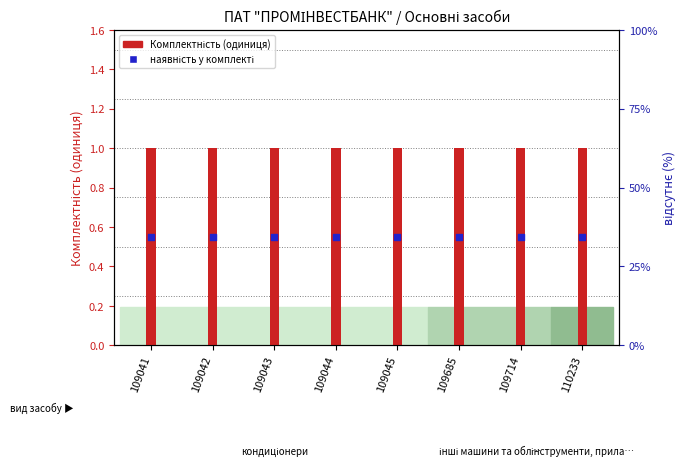

At which category is the sum across all series the highest?

109041